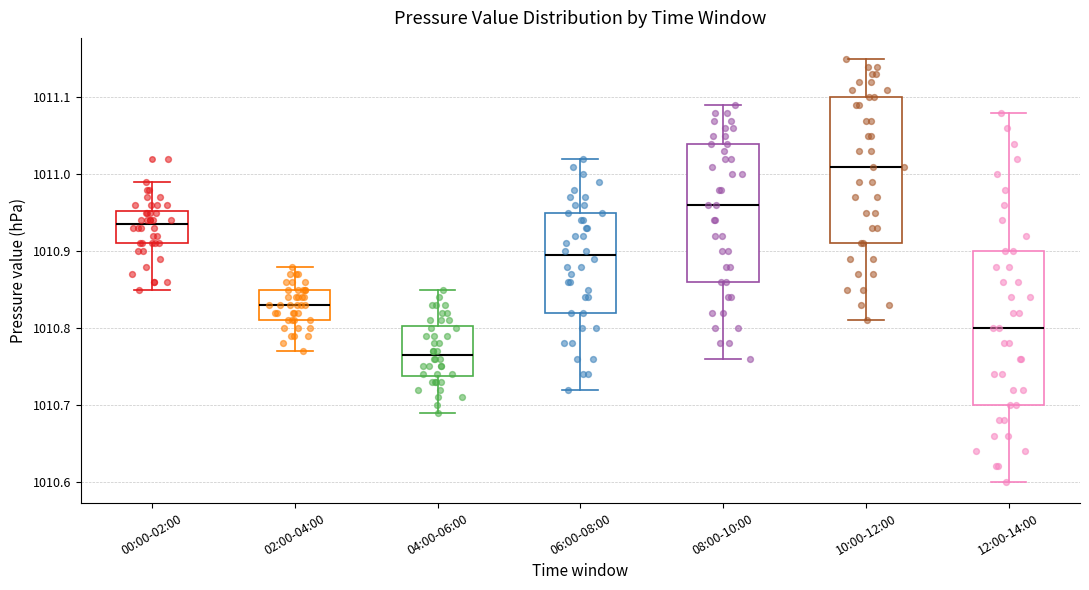

Where is the lower edge of the box for 00:00-02:00 on the y-axis? The values are not printed on the chart, so give them approximately, as read against the axis.

1010.91